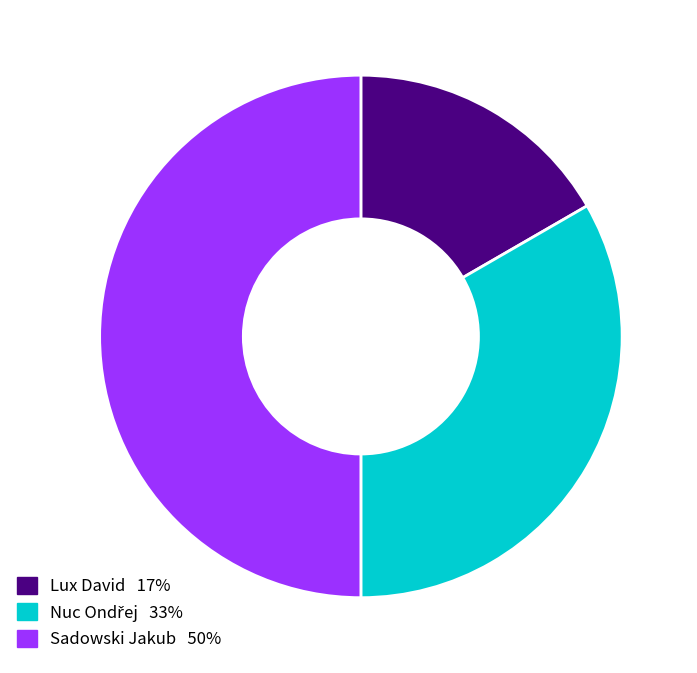

How many segments does this pie chart have?

3